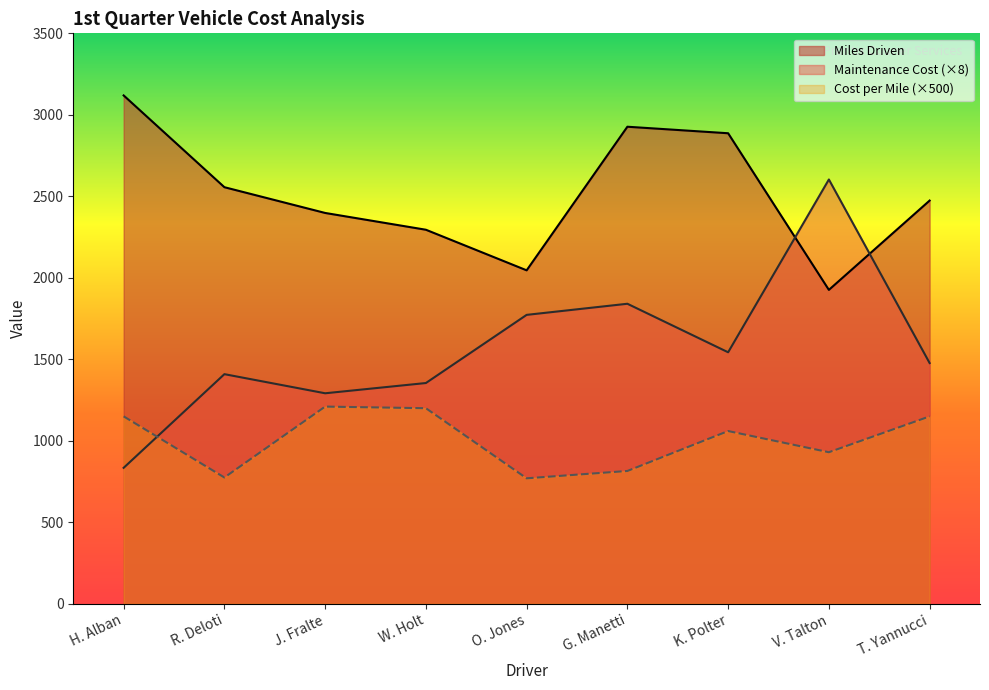

What is the label of the 1st point from the left?

H. Alban